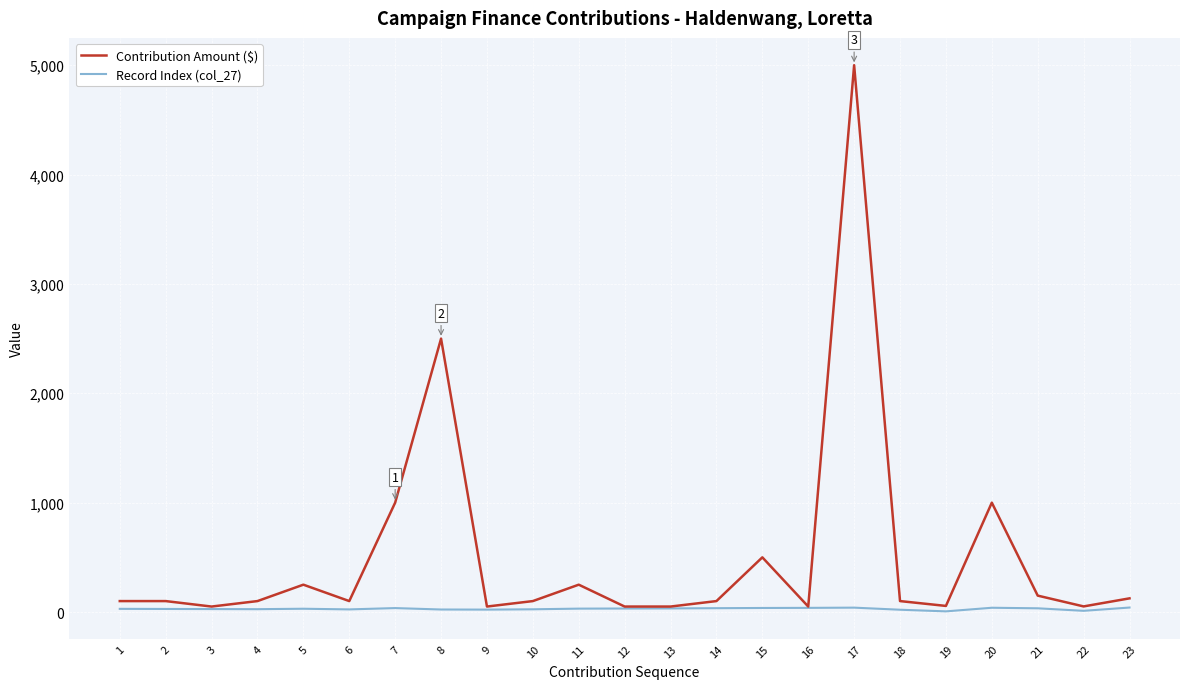

How many categories are shown in the chart?

23